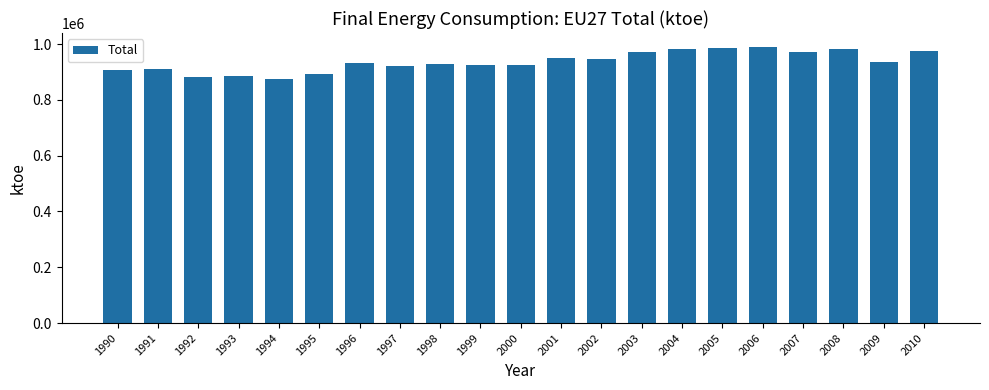

What is the smallest value displayed?

874573.7